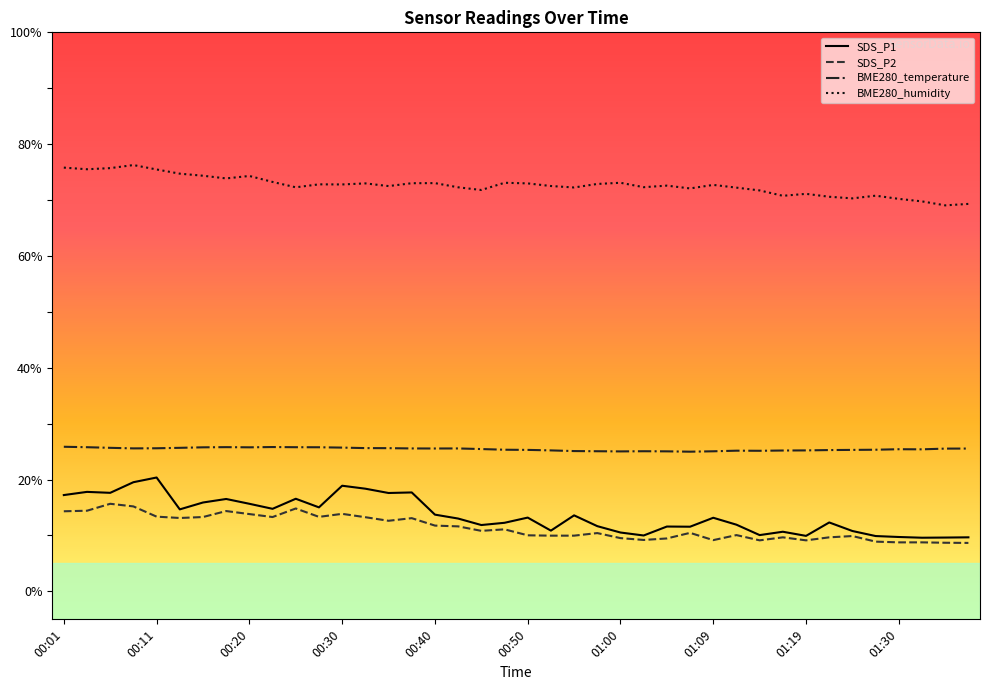

Which series has the widest spread of values?

SDS_P1